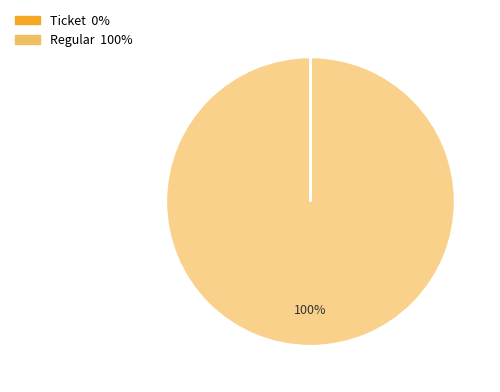

Is it true that Regular is 100% of the pie?

True